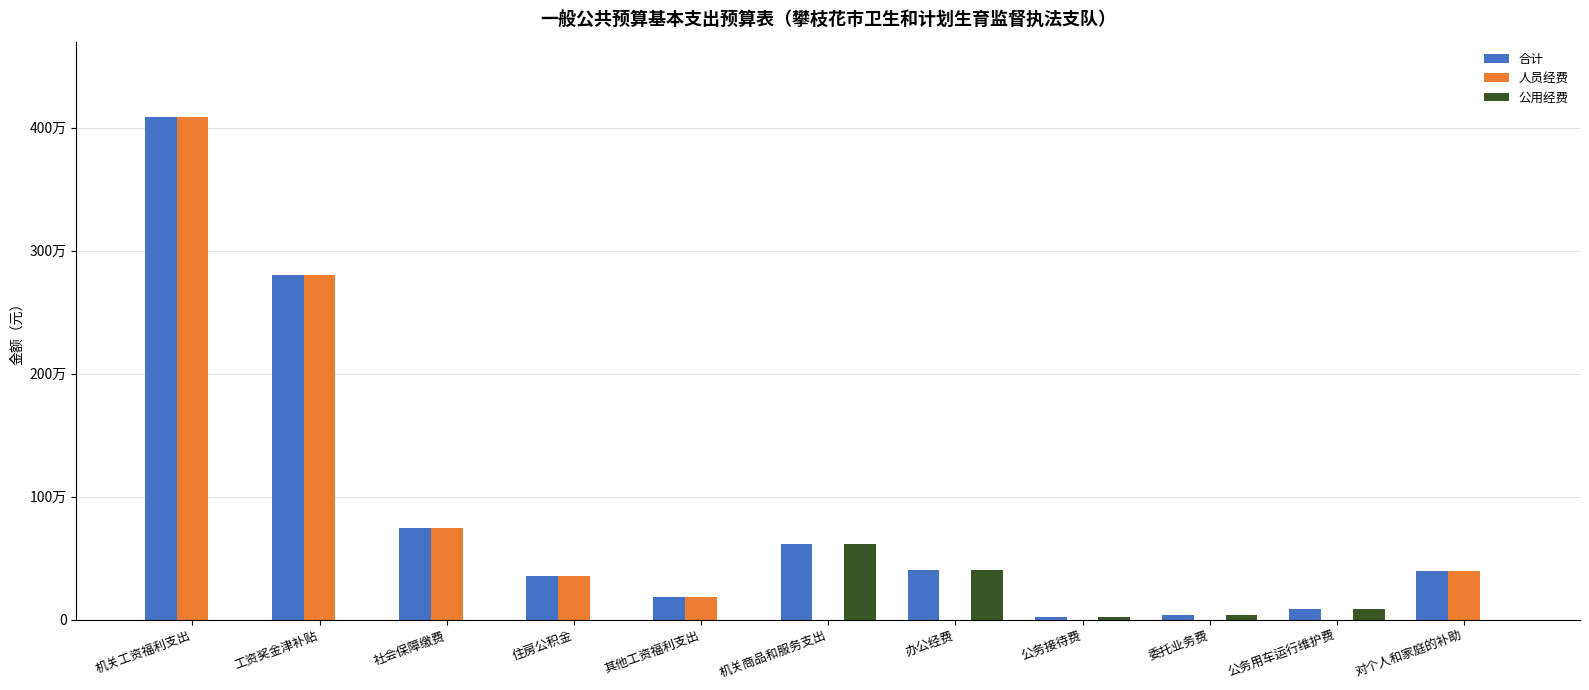

Are the bars horizontal?

No